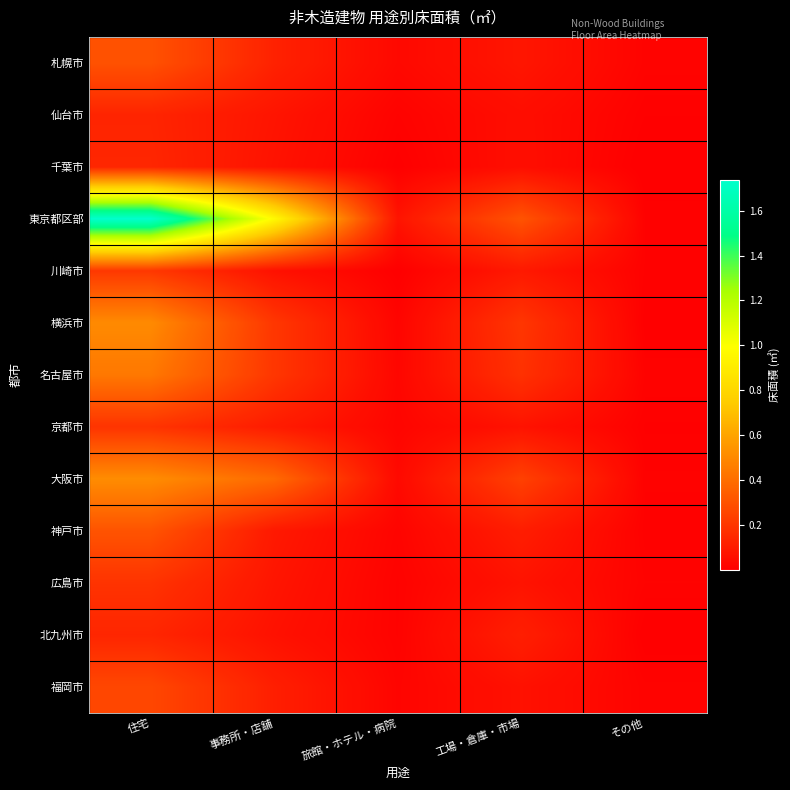

Reading left to right, what are all the values shown in this chart?

札幌市: 住宅=29924603	事務所・店舗=12526241	旅館・ホテル・病院=3368600	工場・倉庫・市場=8201751	その他=1637899
仙台市: 住宅=13533840	事務所・店舗=7705651	旅館・ホテル・病院=1387999	工場・倉庫・市場=5284432	その他=766398
千葉市: 住宅=14080667	事務所・店舗=7041666	旅館・ホテル・病院=460421	工場・倉庫・市場=5521882	その他=77474
東京都区部: 住宅=173703448	事務所・店舗=96503830	旅館・ホテル・病院=7392273	工場・倉庫・市場=30532446	その他=1093324
川崎市: 住宅=20701104	事務所・店舗=6611239	旅館・ホテル・病院=387233	工場・倉庫・市場=9290448	その他=1045224
横浜市: 住宅=50639472	事務所・店舗=20206029	旅館・ホテル・病院=2022875	工場・倉庫・市場=19756148	その他=448030
名古屋市: 住宅=44001619	事務所・店舗=20060182	旅館・ホテル・病院=2610772	工場・倉庫・市場=18155158	その他=1391502
京都市: 住宅=19032411	事務所・店舗=10312516	旅館・ホテル・病院=2130584	工場・倉庫・市場=7155614	その他=685872
大阪市: 住宅=51456193	事務所・店舗=38780637	旅館・ホテル・病院=3633945	工場・倉庫・市場=23863442	その他=1165260
神戸市: 住宅=30691924	事務所・店舗=9236977	旅館・ホテル・病院=1902231	工場・倉庫・市場=10860107	その他=889842
広島市: 住宅=18824731	事務所・店舗=7881790	旅館・ホテル・病院=1339542	工場・倉庫・市場=7244162	その他=1447239
北九州市: 住宅=13929519	事務所・店舗=6595809	旅館・ホテル・病院=1371318	工場・倉庫・市場=11401791	その他=265549
福岡市: 住宅=26126604	事務所・店舗=11461932	旅館・ホテル・病院=1997204	工場・倉庫・市場=6569399	その他=1556980